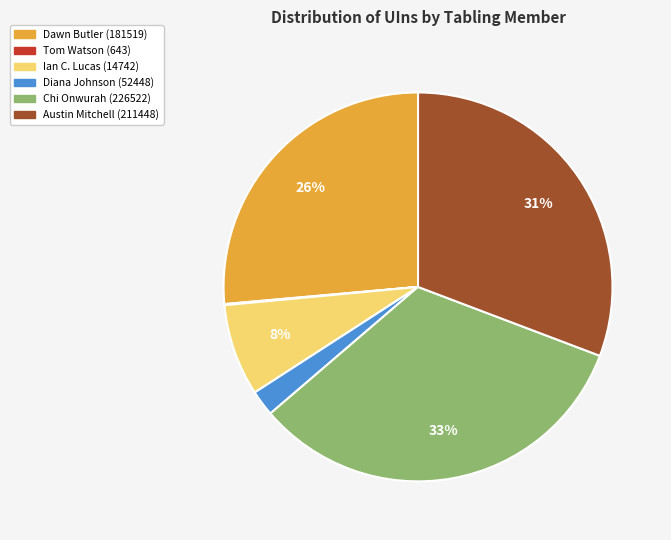

The Austin Mitchell (211448) slice represents 22% of the pie. True or false?

False